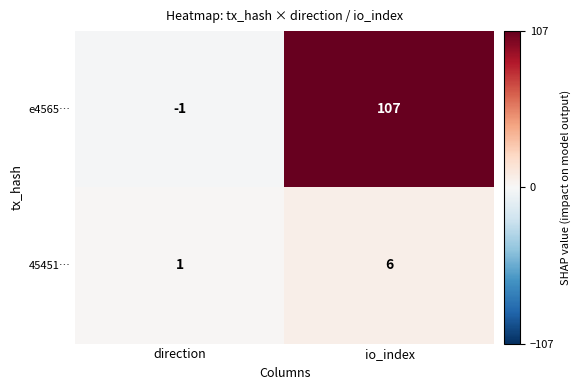

At how many categories does at least one series exceed 13?

1